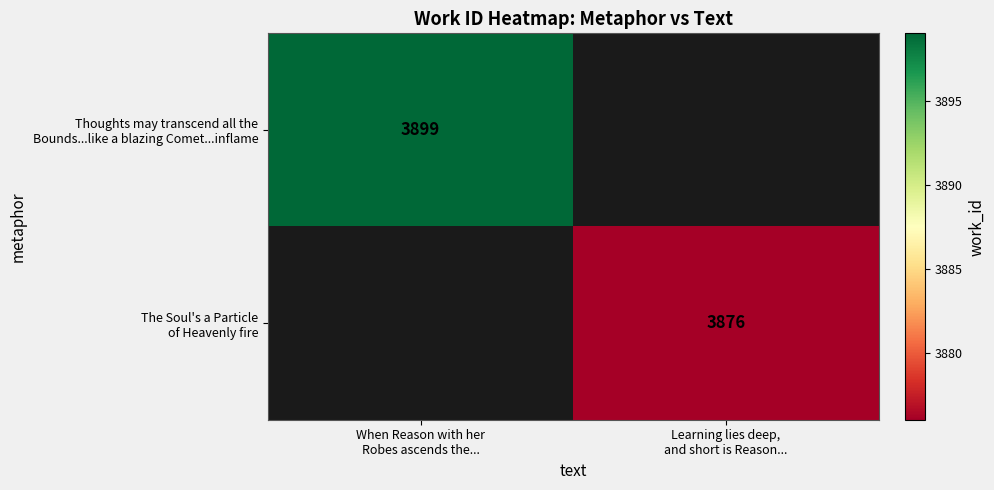

What is the approximate value of The Soul's a Particle of Heavenly fire at Learning lies deep, and short is Reason...?

3876.0